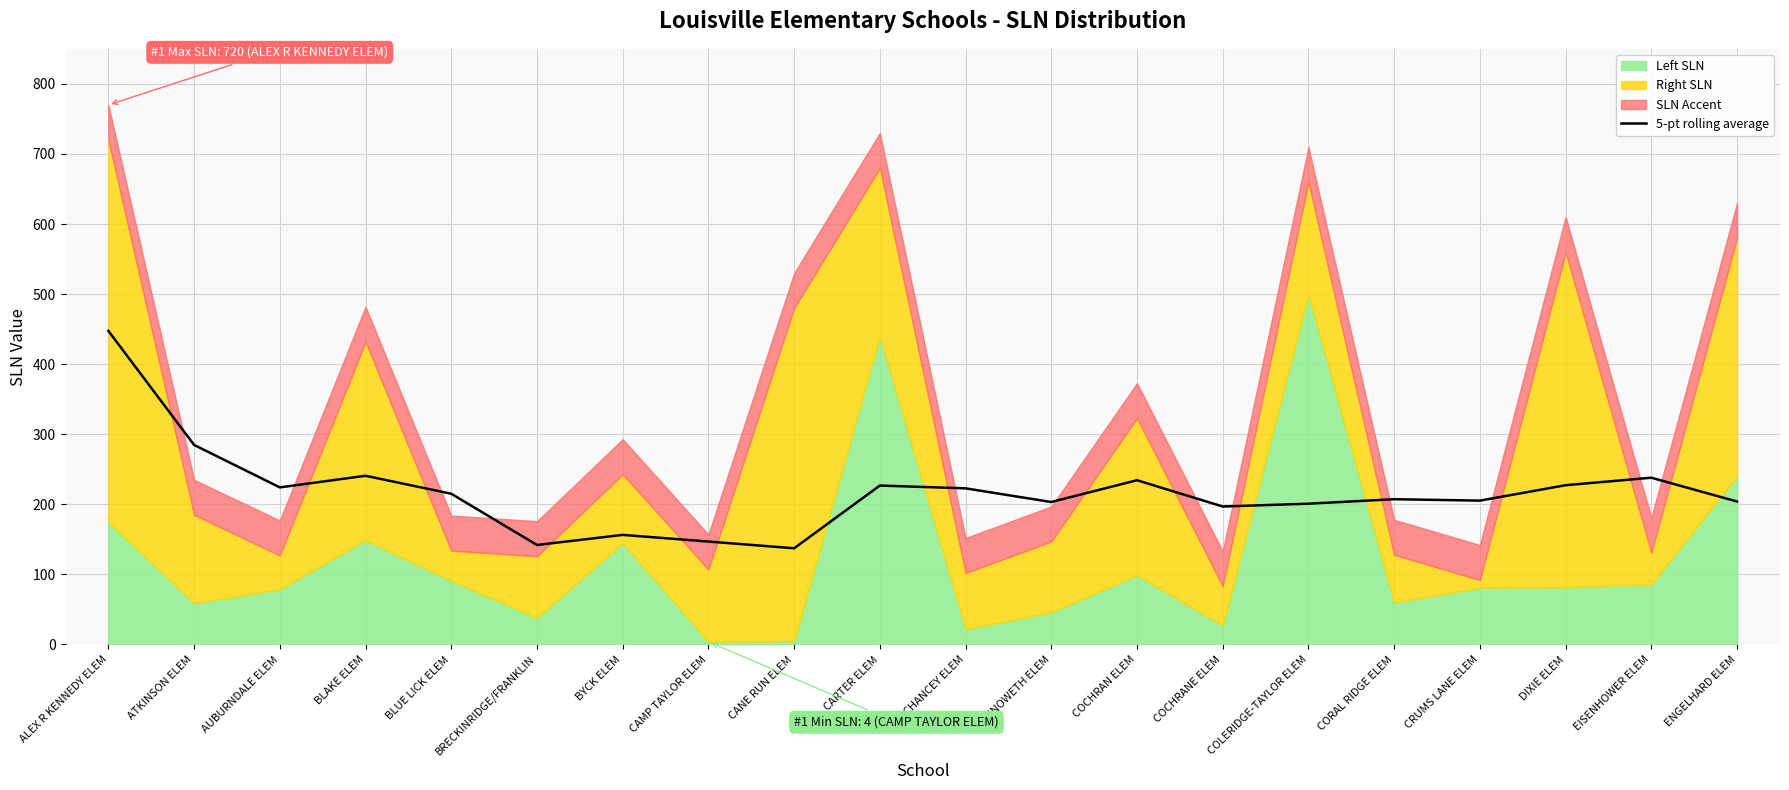

What is the maximum value for 5-pt rolling average?

447.5